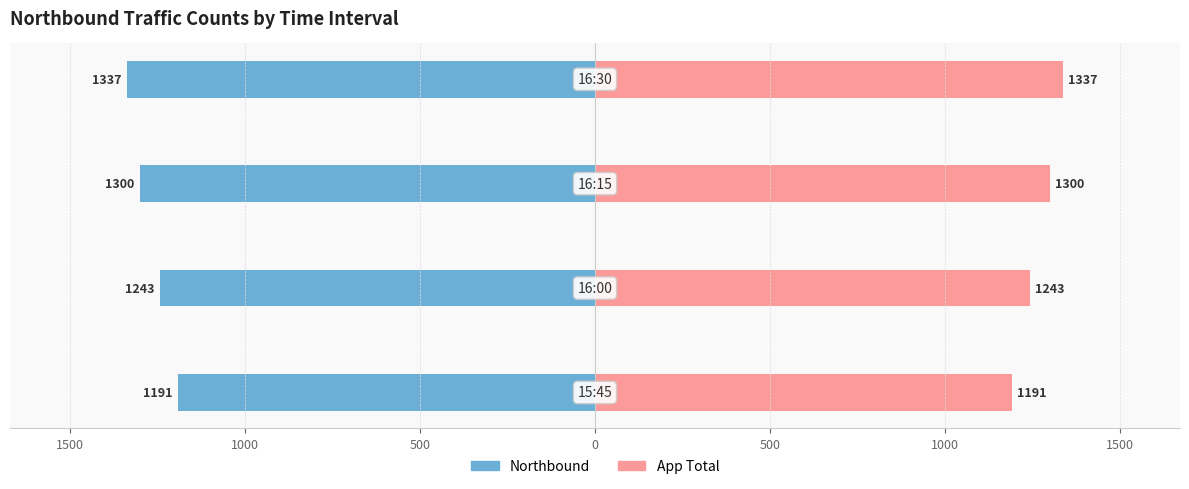

Count the App Total values in the range 1243 to 1337.

3